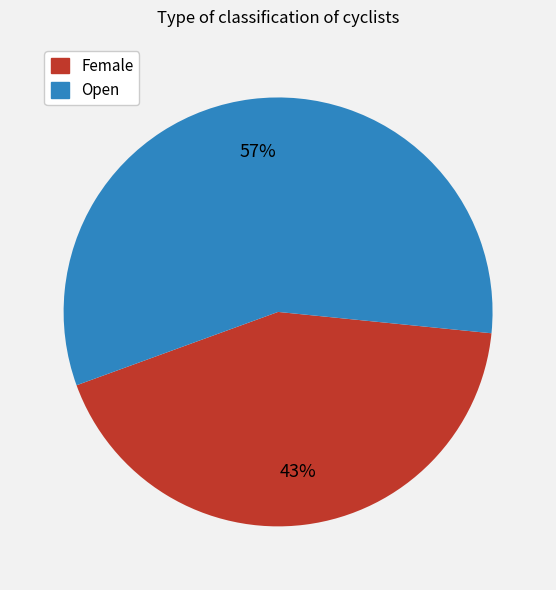

To the nearest percent, what is the difference between the Female and Open slice percentages?

14%